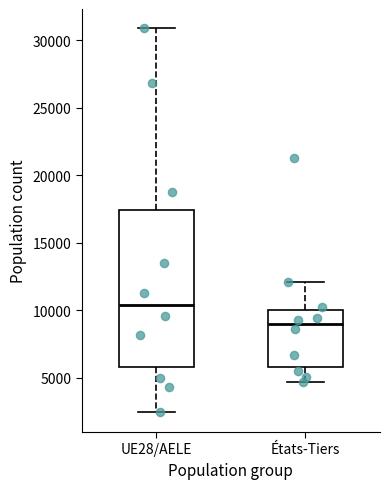

Reading left to right, transcribe this box plot: for each box, give where its median line is, the range the box spans, and where its two whiskers end, as read against the y-axis. The values are not printed on the chart, so give them approximately, as read against the axis.

UE28/AELE: median 10500, box 6000 to 17500, whiskers 2500 to 31000
États-Tiers: median 9000, box 6000 to 10000, whiskers 4500 to 12000